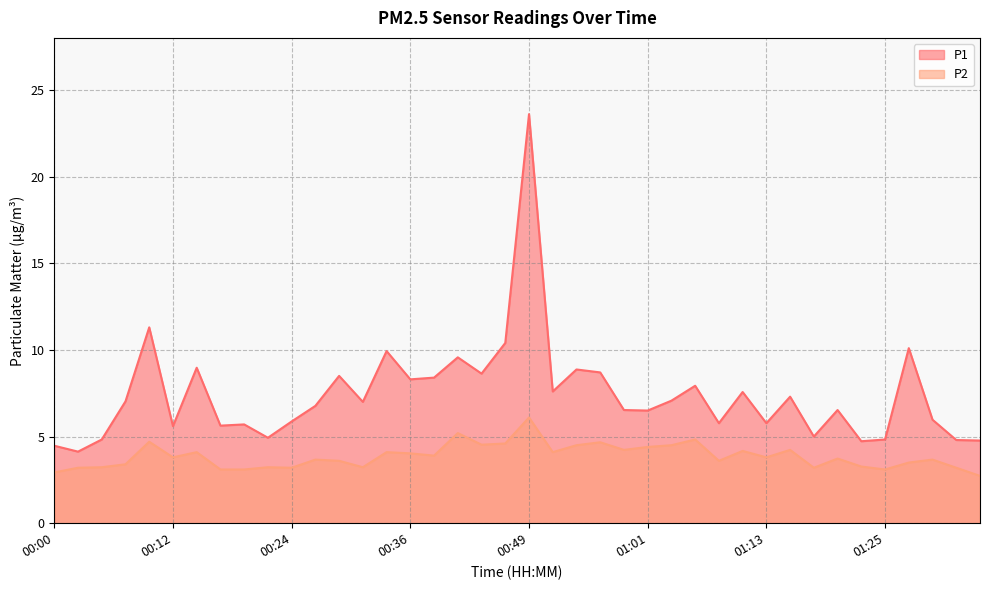

How many data points does each series have?

40